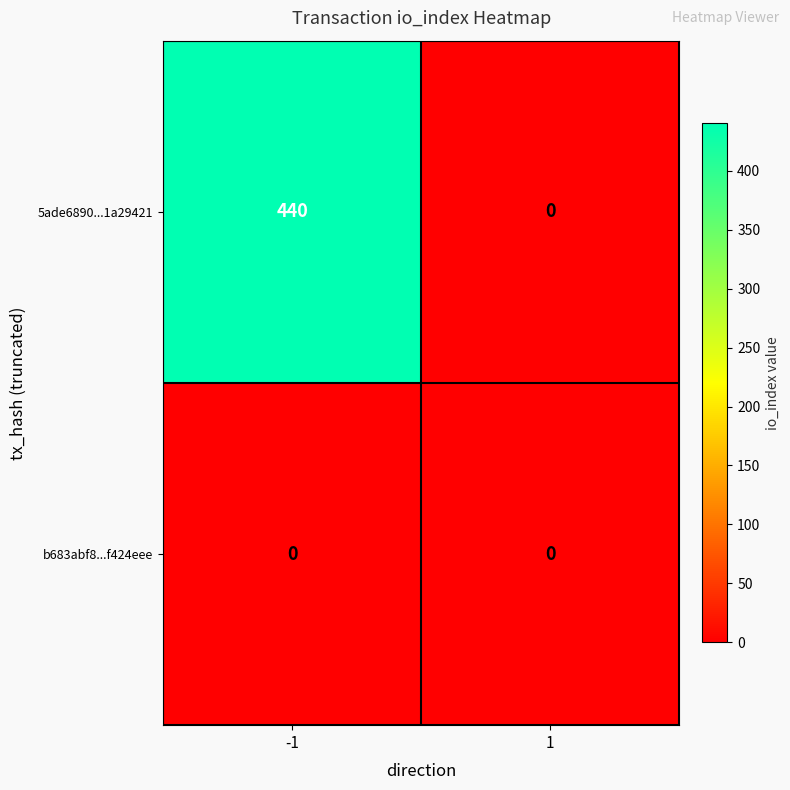

What is the difference between the 5ade6890...1a29421 values at 1 and -1?

440